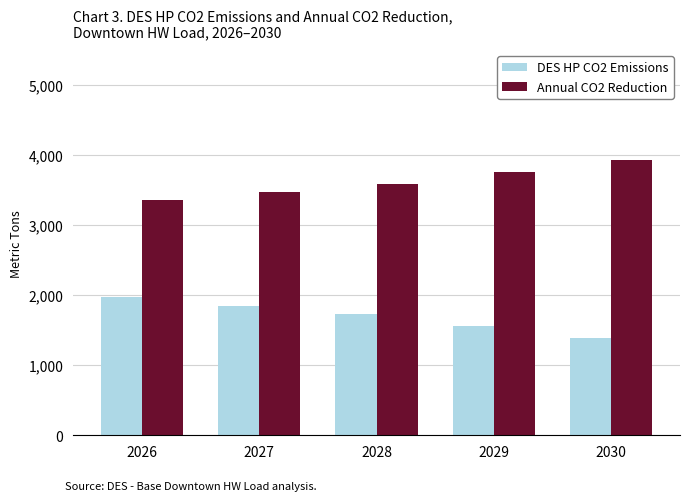

Which label corresponds to the smallest value in the chart?

2030